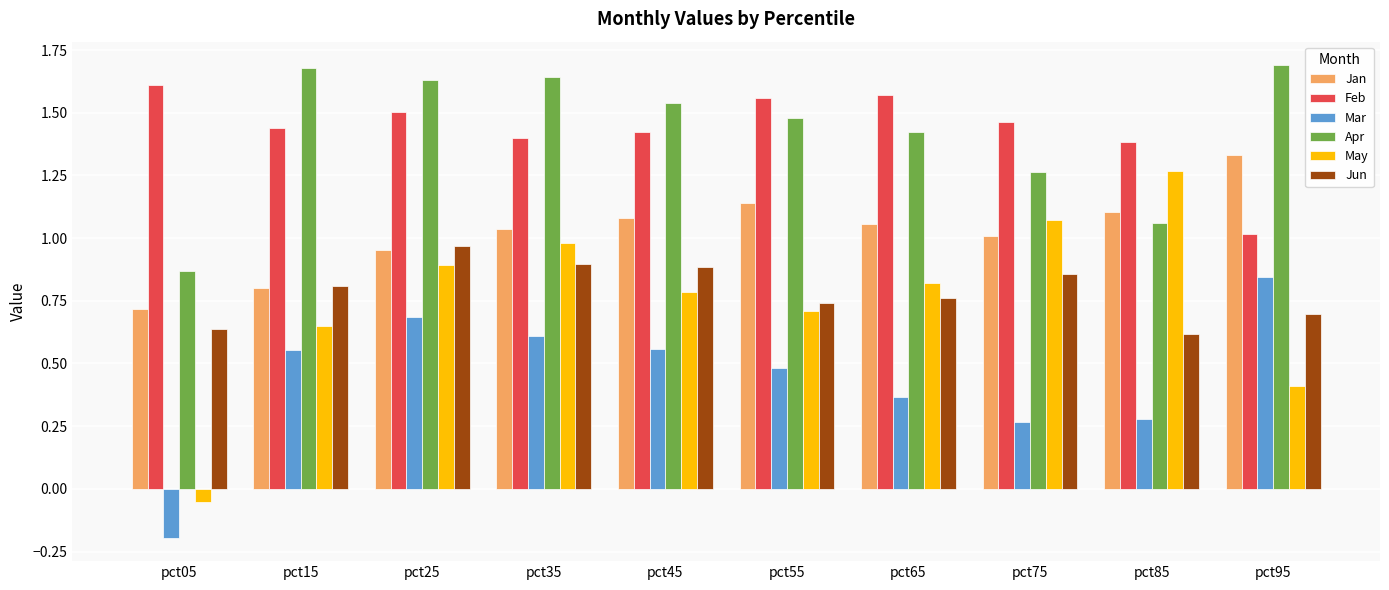

How many data points does each series have?

10